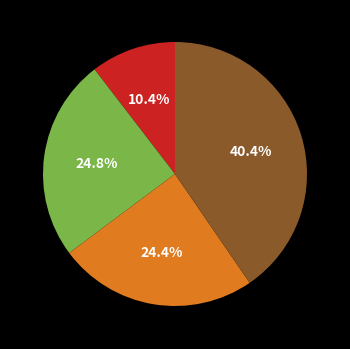

Is there any slice that represents more than half of the pie?

No